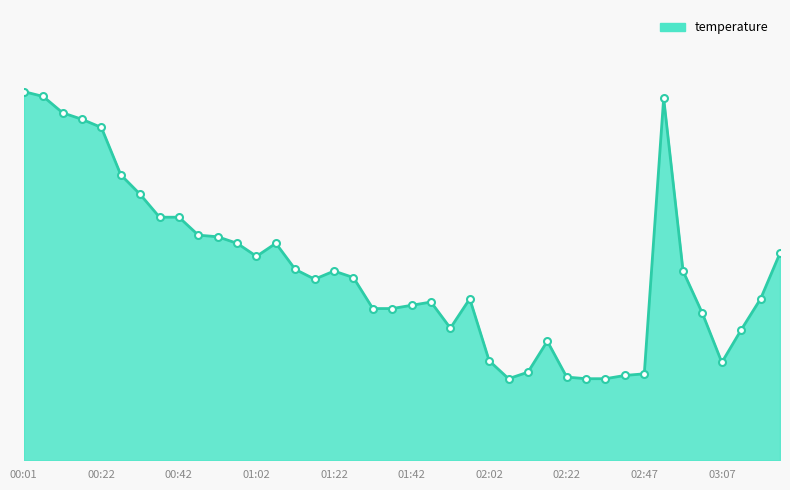

Does the chart display data point markers on the line(s)?

No